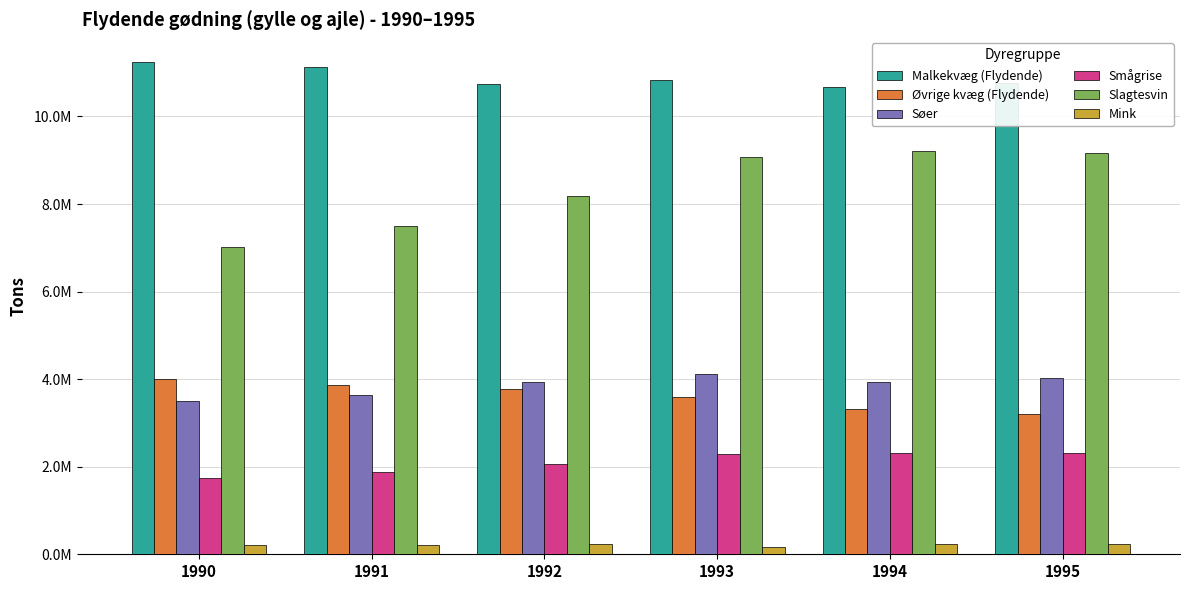

Reading right to left, extract all data points from this chart.

Malkekvæg (Flydende): 1995=10768900.1	1994=10665188.6	1993=10824974.7	1992=10741637.7	1991=11137707.3	1990=11250260.4
Øvrige kvæg (Flydende): 1995=3207189.9	1994=3312168.1	1993=3593117.4	1992=3772072.5	1991=3857961.3	1990=3993459.5
Søer: 1995=4030501.1	1994=3938899.1	1993=4117666.0	1992=3944008.3	1991=3640816.1	1990=3497931.9
Smågrise: 1995=2309658.6	1994=2316038.4	1993=2279425.8	1992=2059199.8	1991=1873756.3	1990=1742195.5
Slagtesvin: 1995=9164214.2	1994=9215492.0	1993=9080712.6	1992=8173364.0	1991=7501420.7	1990=7022557.6
Mink: 1995=243061.3	1994=223934.2	1993=175301.9	1992=239663.4	1991=221969.6	1990=216611.6